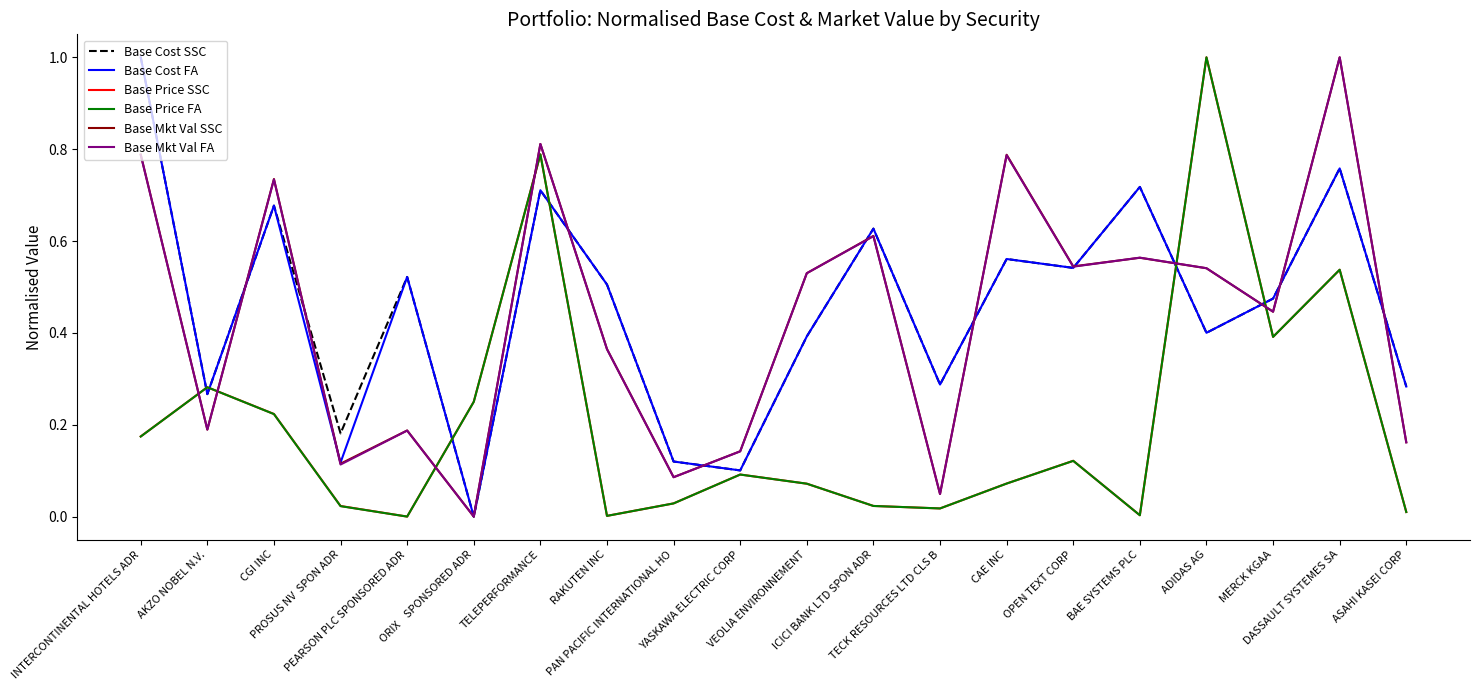

What is the greatest value displayed?

1.0